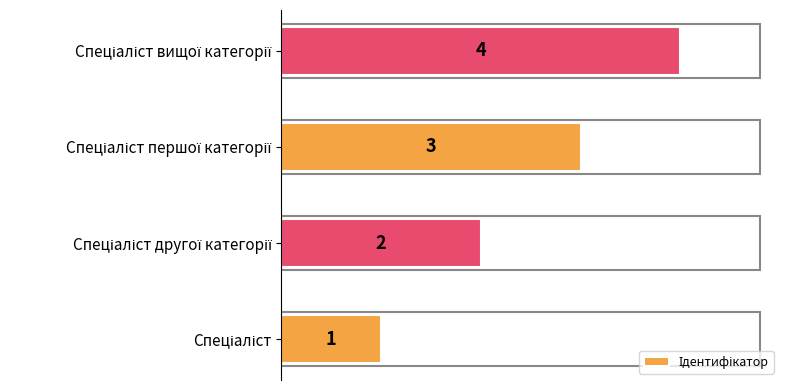

What is the greatest value displayed?

4